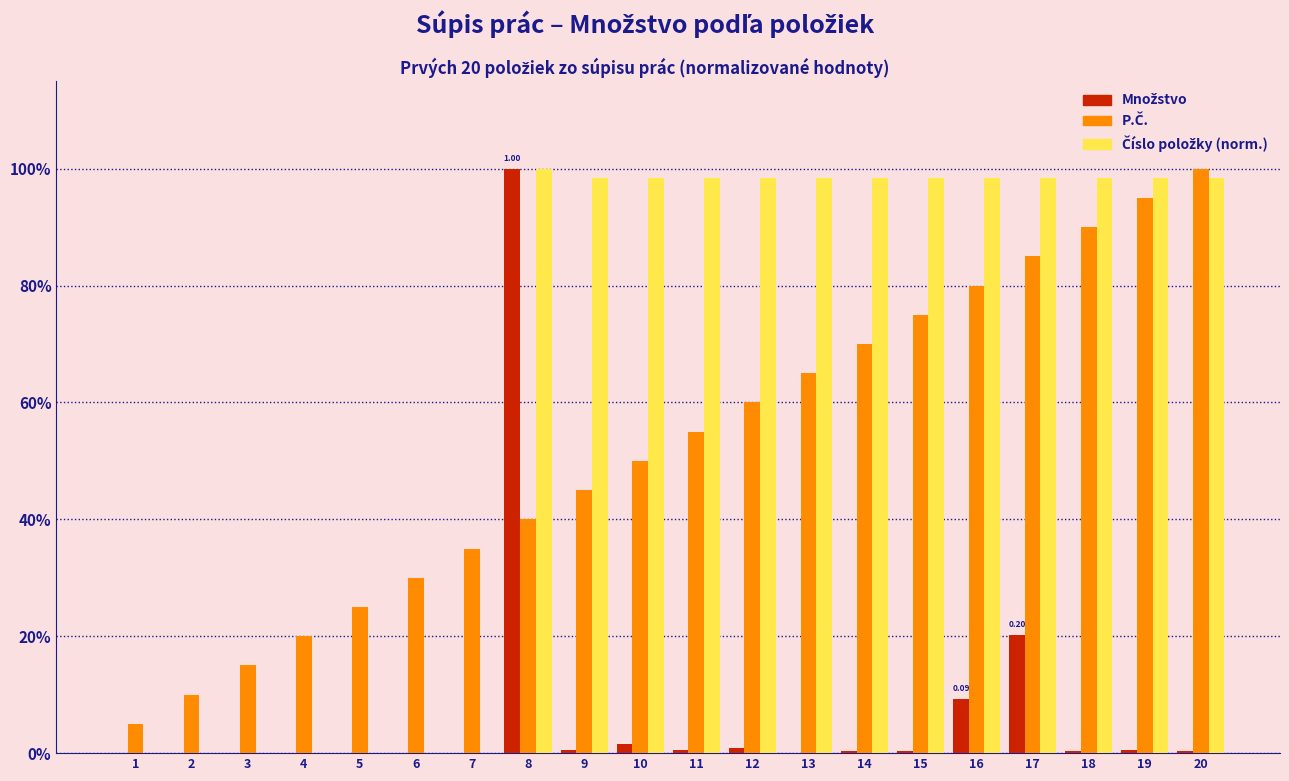

Does the chart contain stacked bars?

No